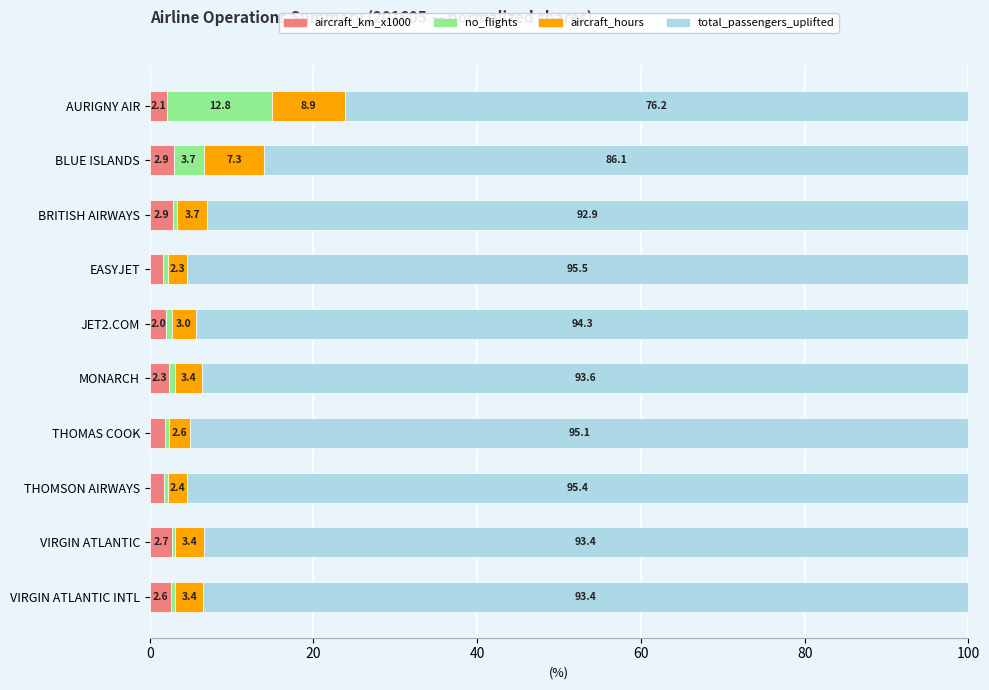

What is the difference between the second highest and minimum values in the aircraft_km_x1000 series?

1.3